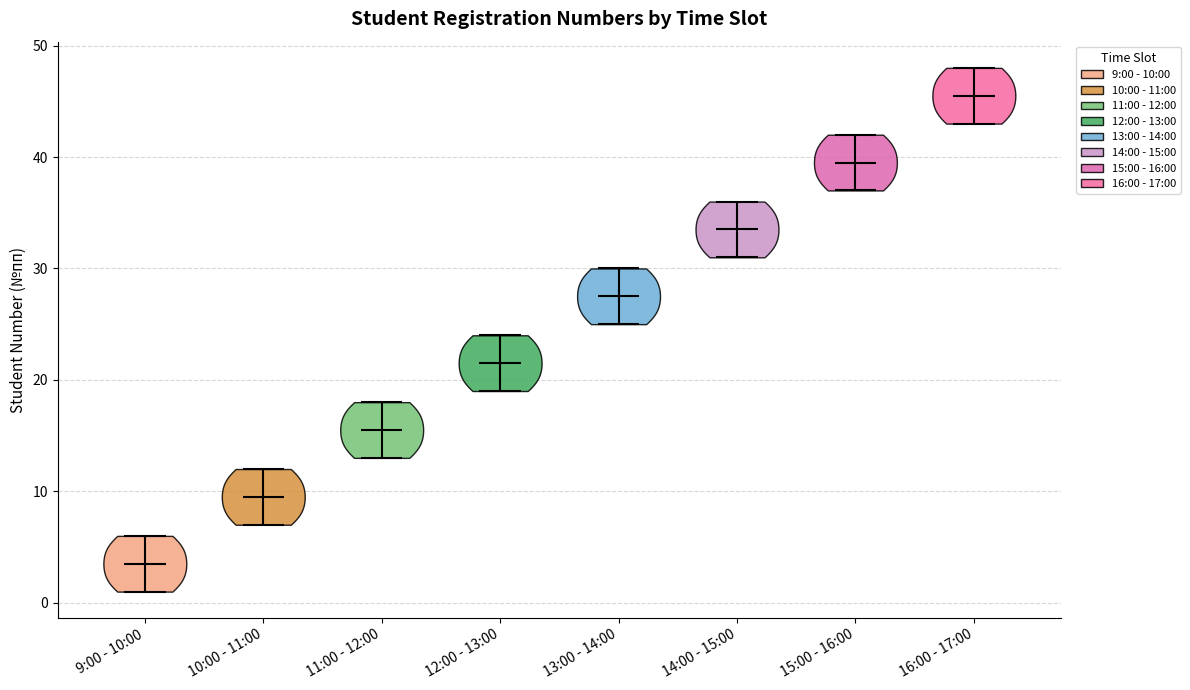

Which violin has the lowest median line?

9:00 - 10:00